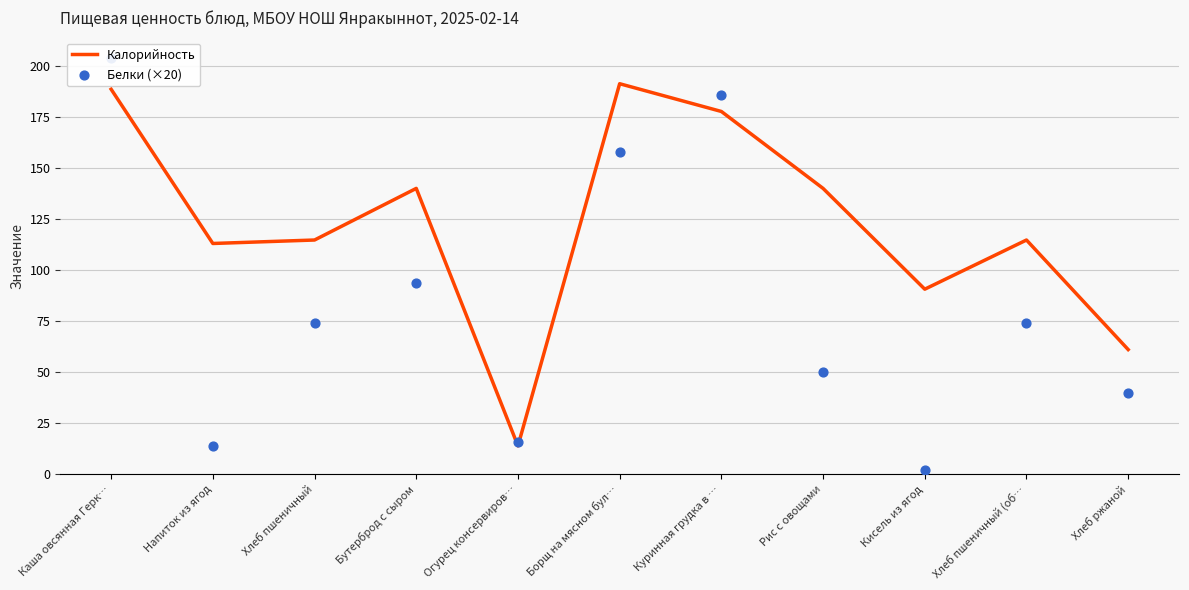

What are all the series names shown in the legend?

Калорийность, Белки (×20)